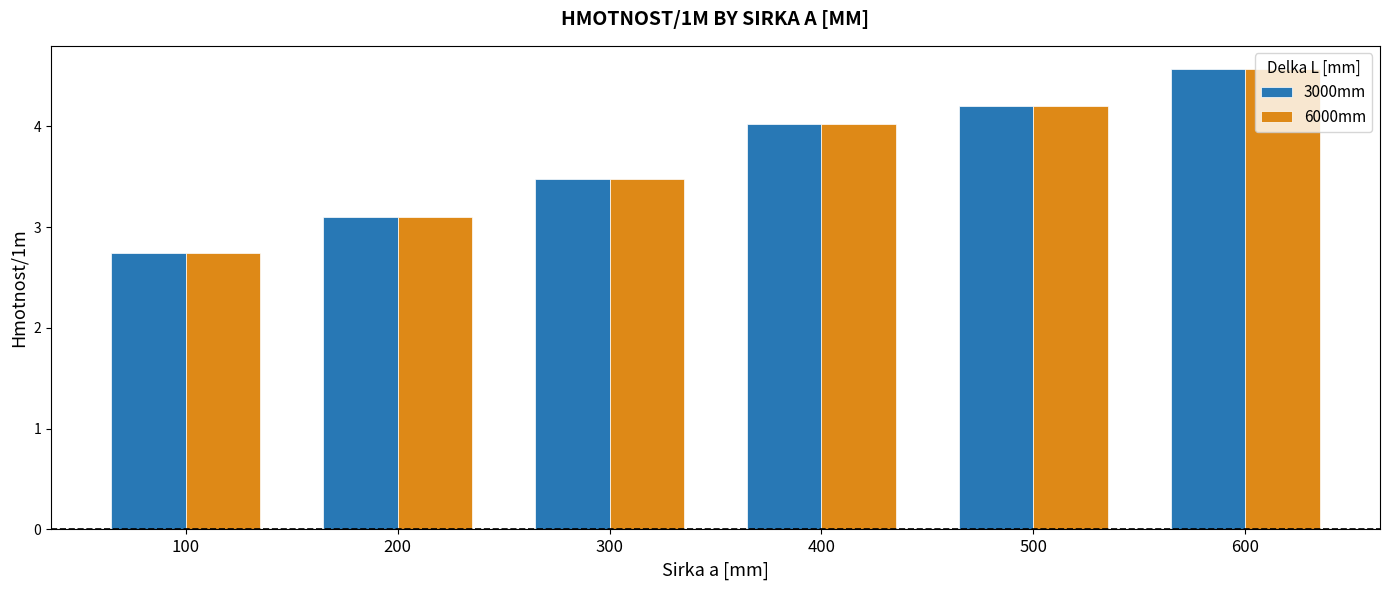

At which label does 6000mm reach its peak?

600